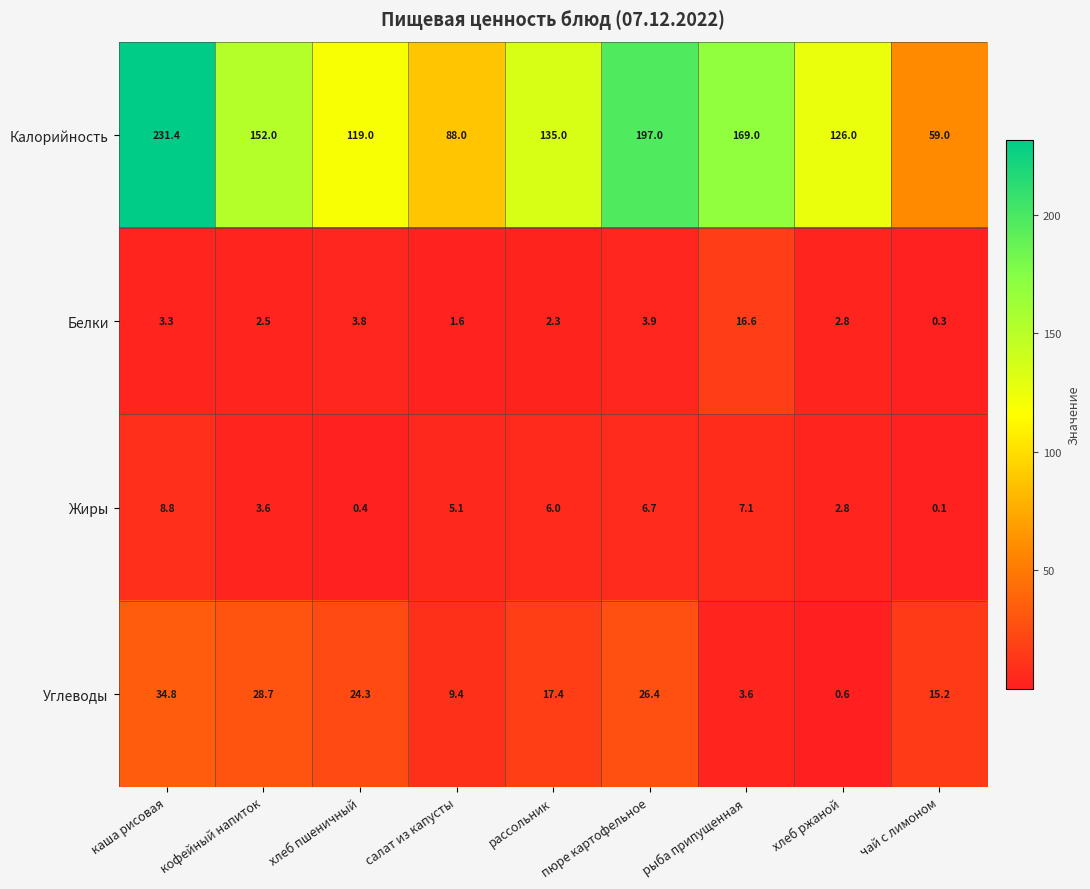

Rank the series at хлеб пшеничный from lowest to highest value.

Жиры, Белки, Углеводы, Калорийность